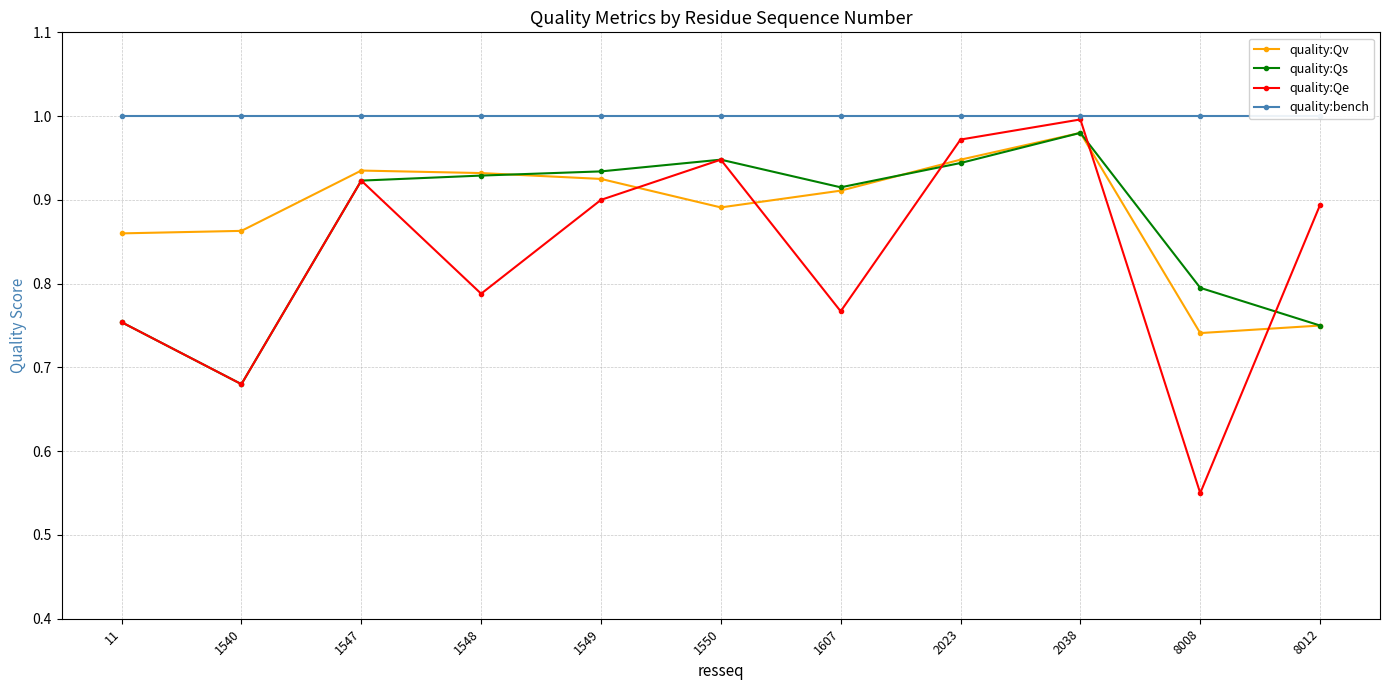

Count the number of categories in the chart.

11